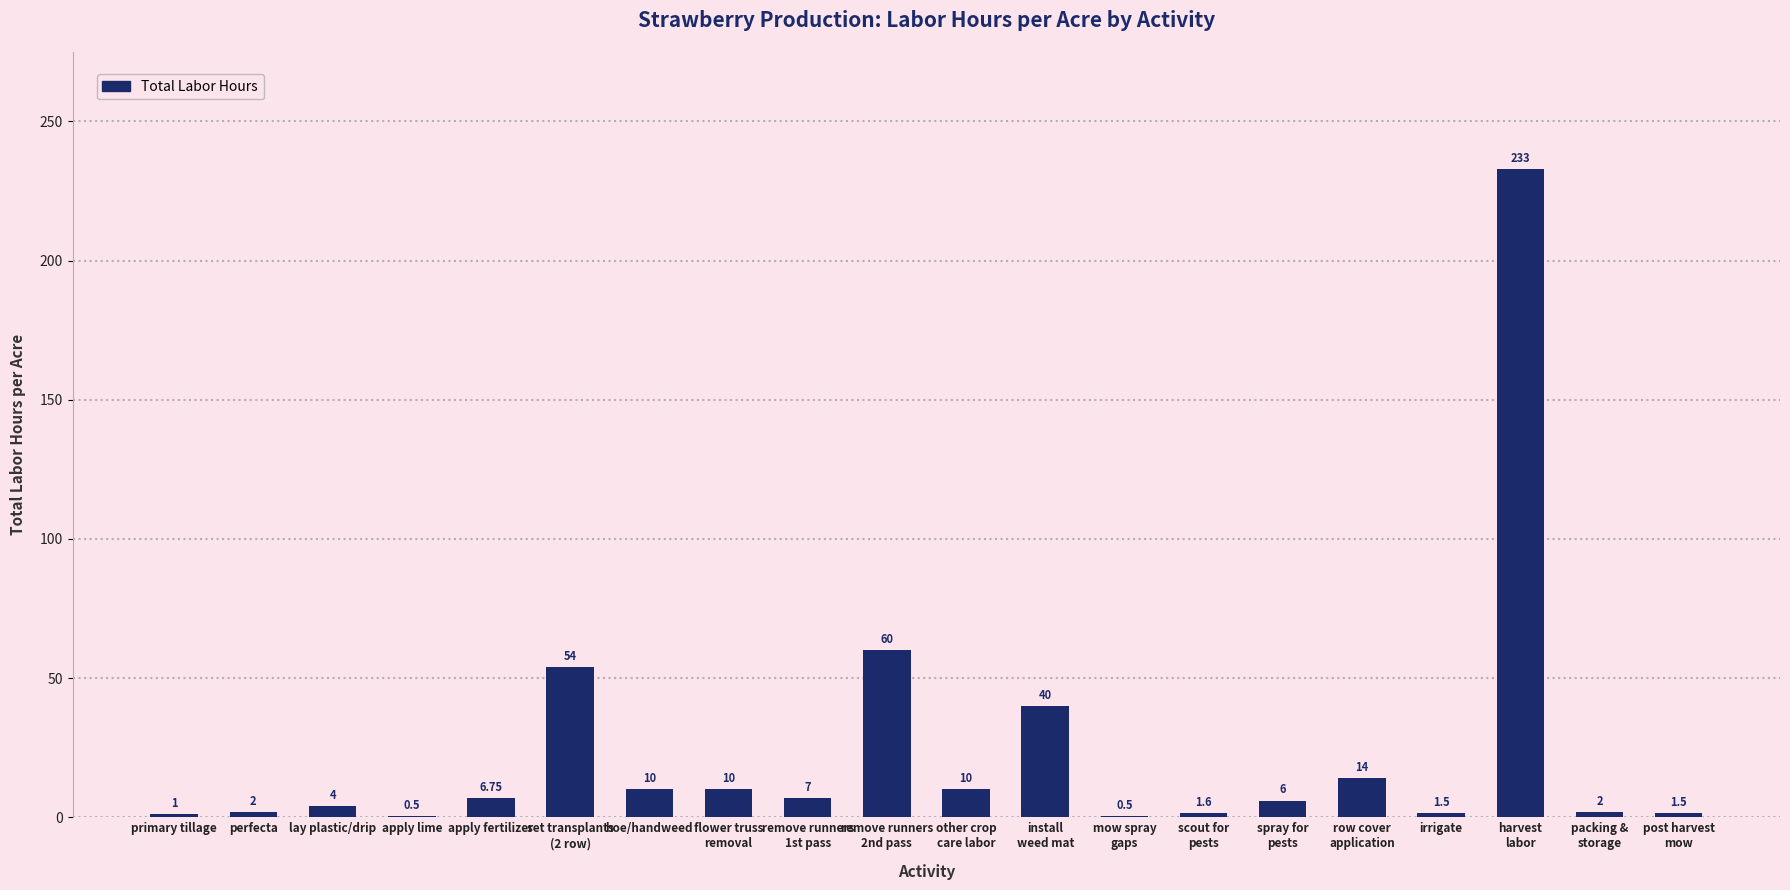

At which label does the data first exceed 6?

apply fertilizer